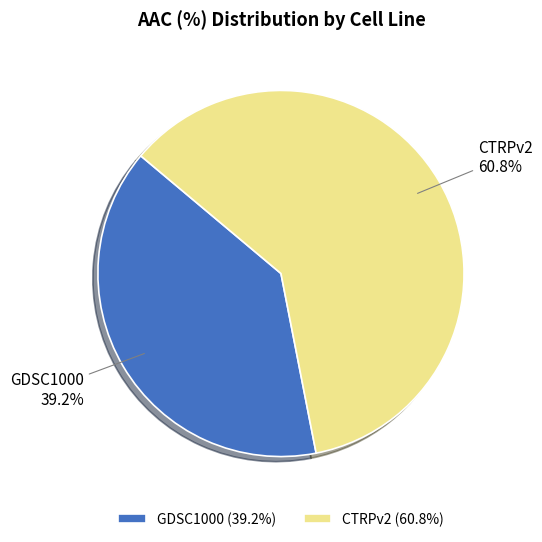

How many segments does this pie chart have?

2